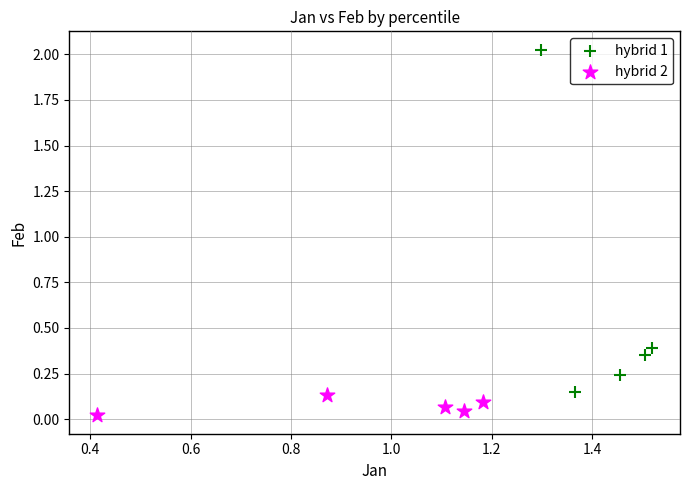

What are all the series names shown in the legend?

hybrid 1, hybrid 2